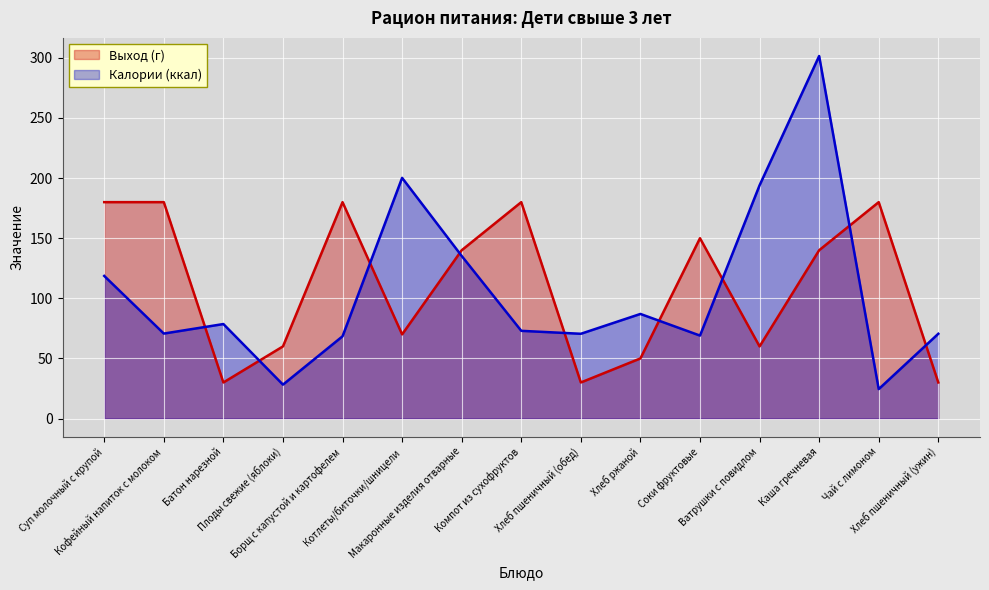

Between which two adjacent categories do Калории (ккал) and Выход (г) first intersect?

Кофейный напиток с молоком and Батон нарезной